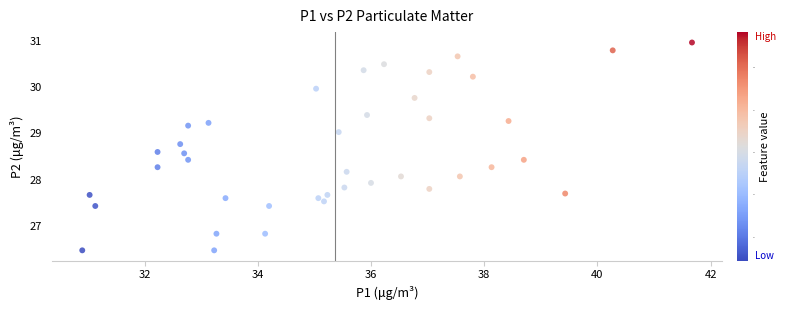

What is the range of X values (max minus min)?

10.8